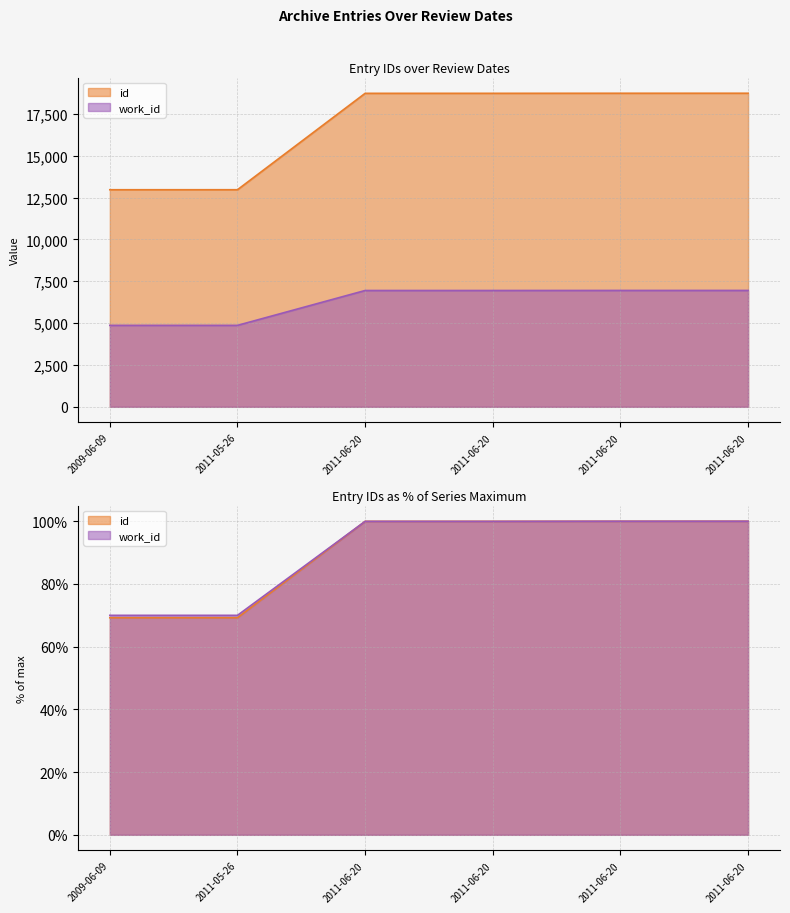

Reading right to left, extract all data points from this chart.

id: 2011-06-20=18733	2011-06-20=18732	2011-06-20=18728	2011-06-20=18727	2011-05-26=12969	2009-06-09=12968
work_id: 2011-06-20=6952	2011-06-20=6952	2011-06-20=6949	2011-06-20=6949	2011-05-26=4866	2009-06-09=4866